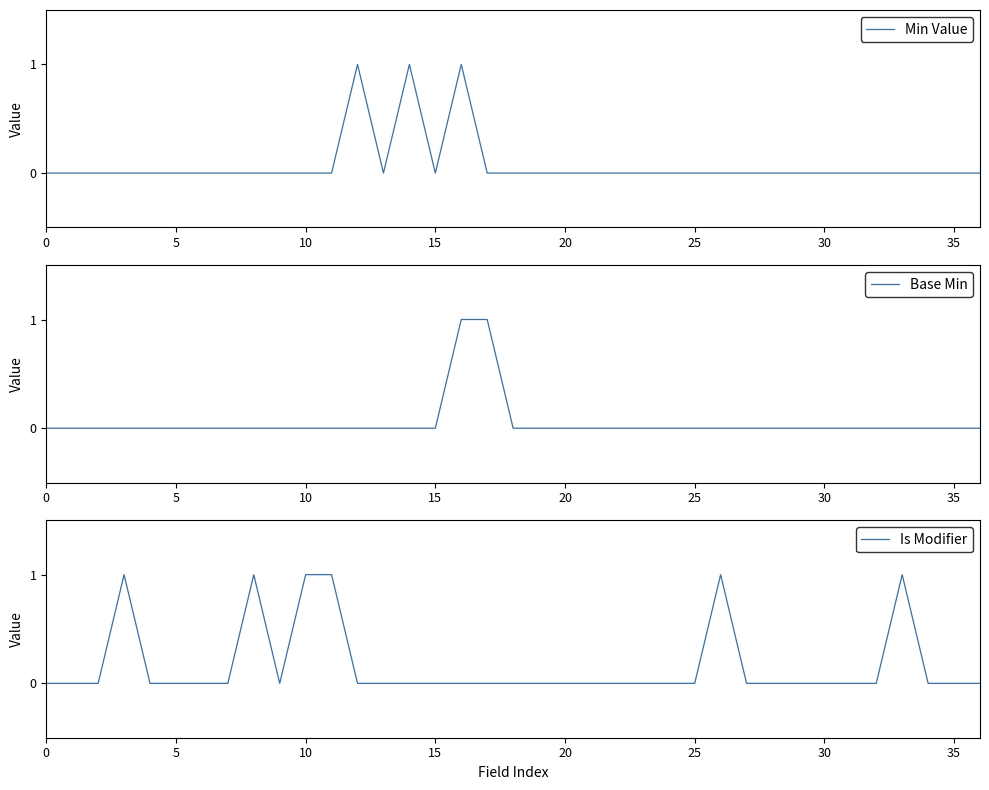

What is the difference between the Min Value values at 14 and 15?

1